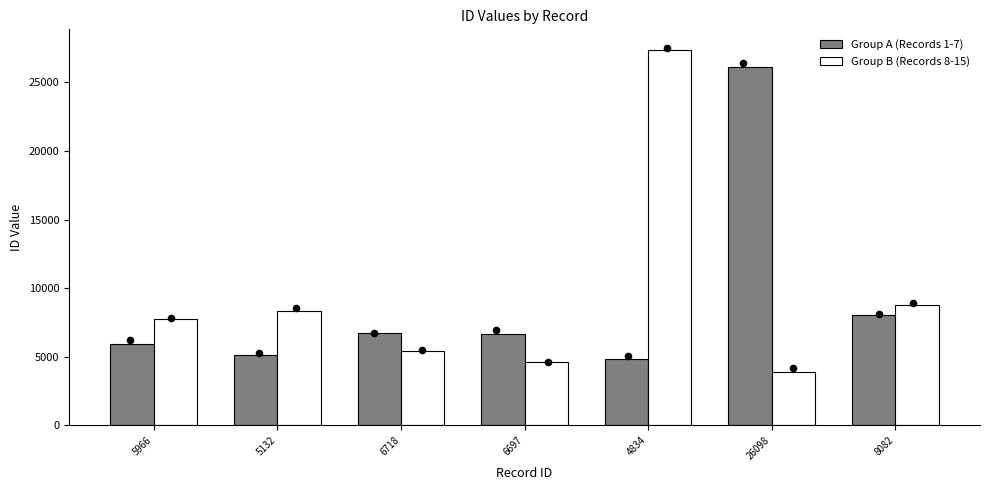

Is the value of Group A (Records 1-7) at 6718 greater than the value of Group B (Records 8-15) at 4834?

No